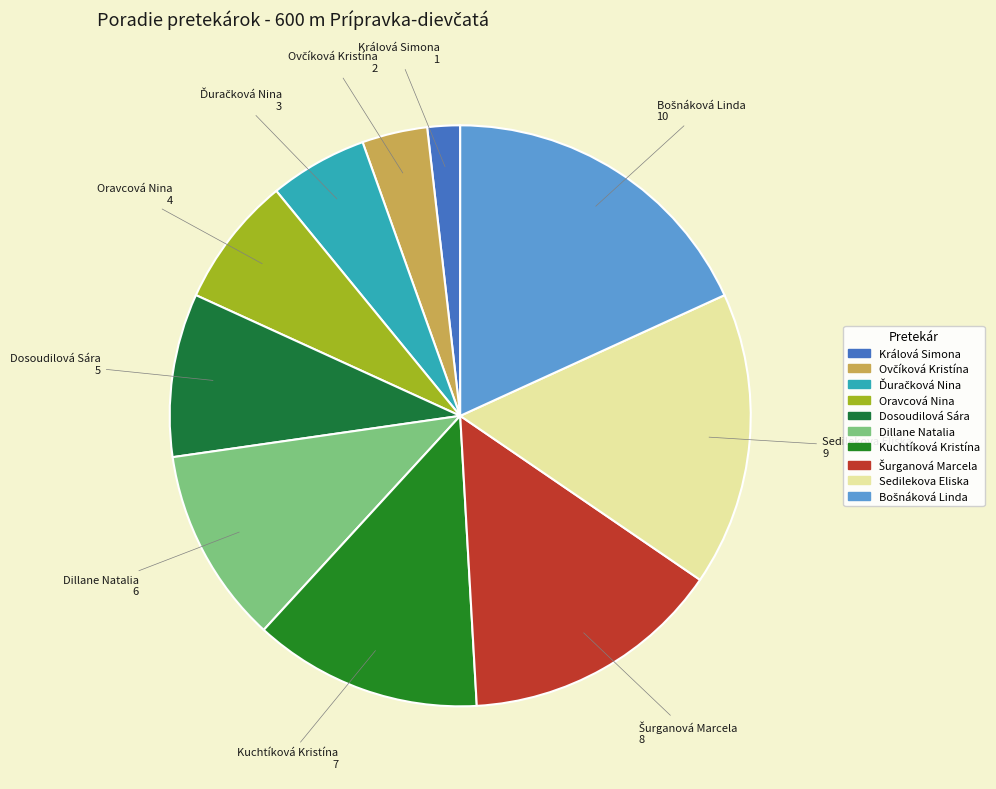

How many segments does this pie chart have?

10